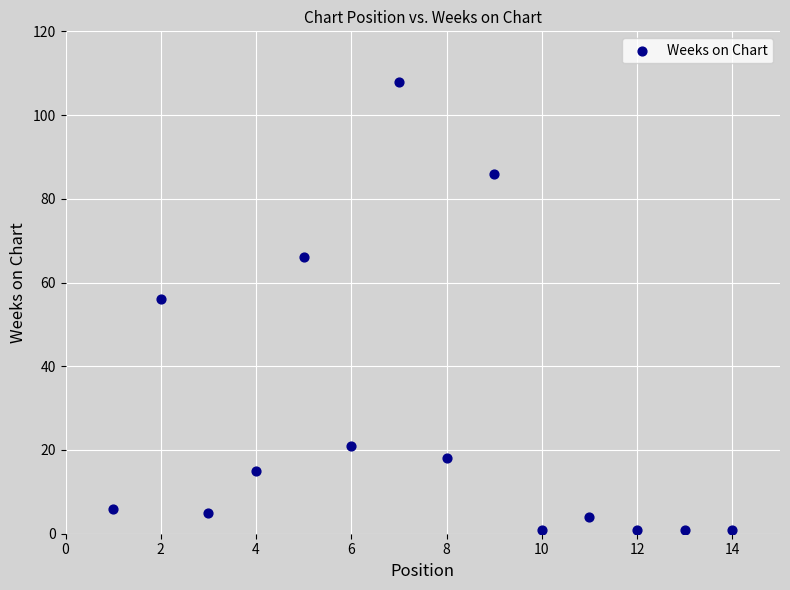

What Y value in the scatter plot is closest to 54?

56